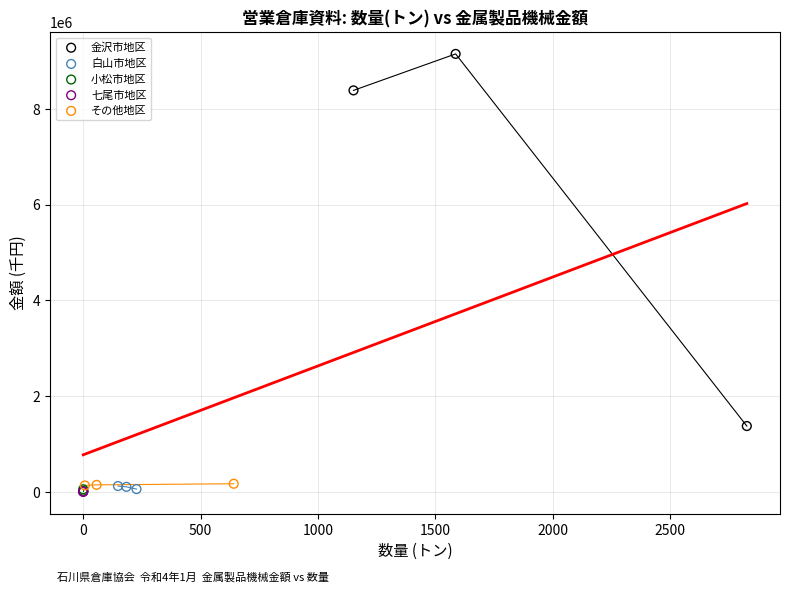

Which series reaches the maximum Y coordinate?

金沢市地区